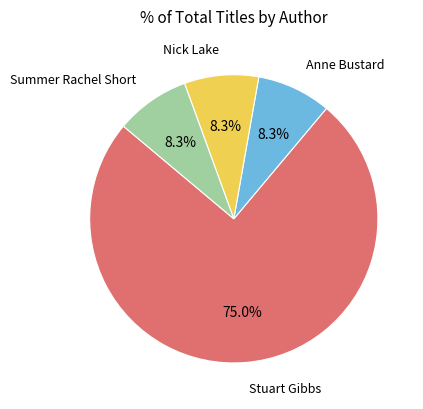

Is there a majority slice in this chart?

Yes